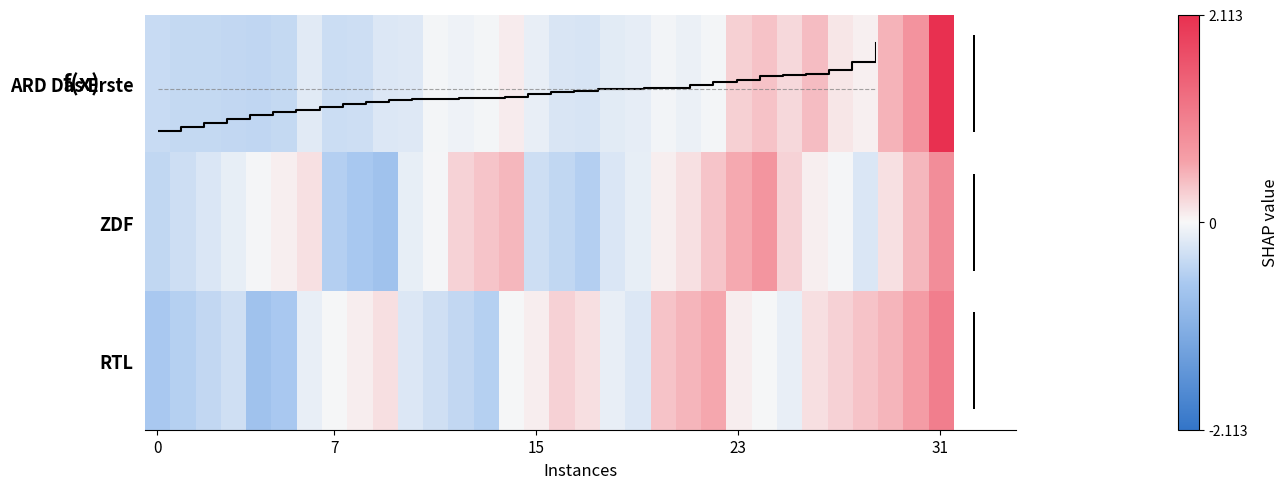

True or false: f(x) has a value of 1.0 at 31.

True